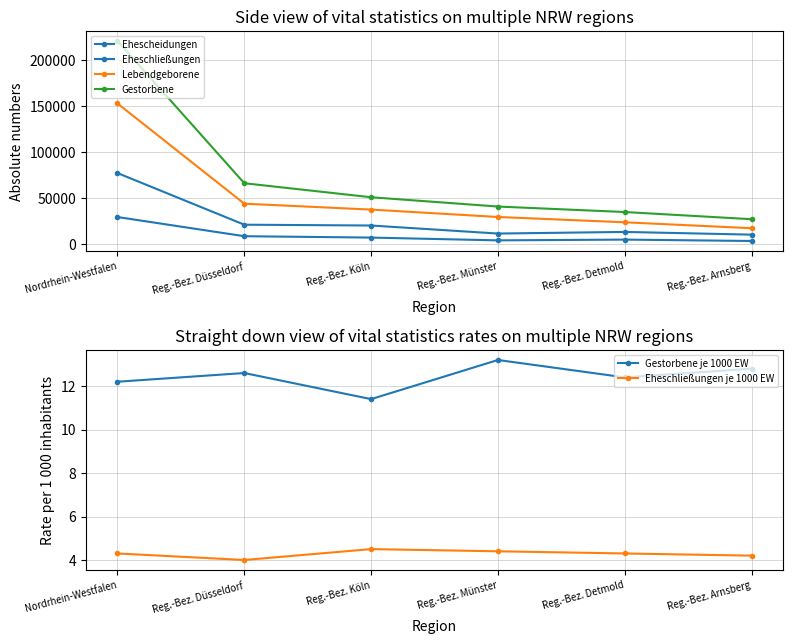

What is the difference between the highest and lowest values at Reg.-Bez. Düsseldorf?

66217.0